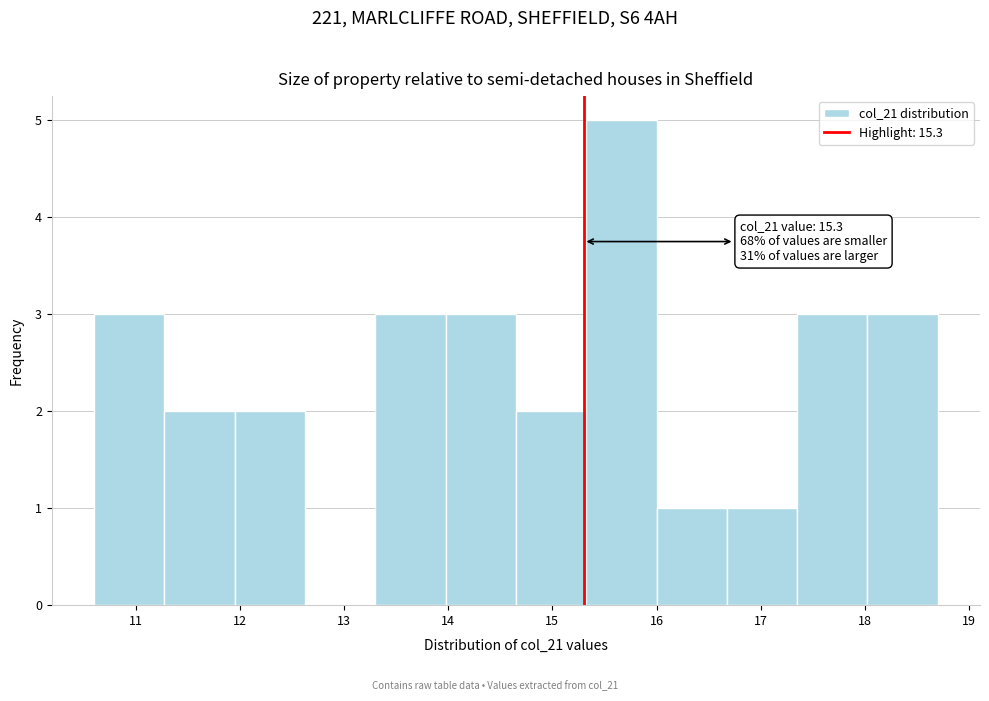

Over which range of the x-axis is the bar tallest?

15.3 to 16.0